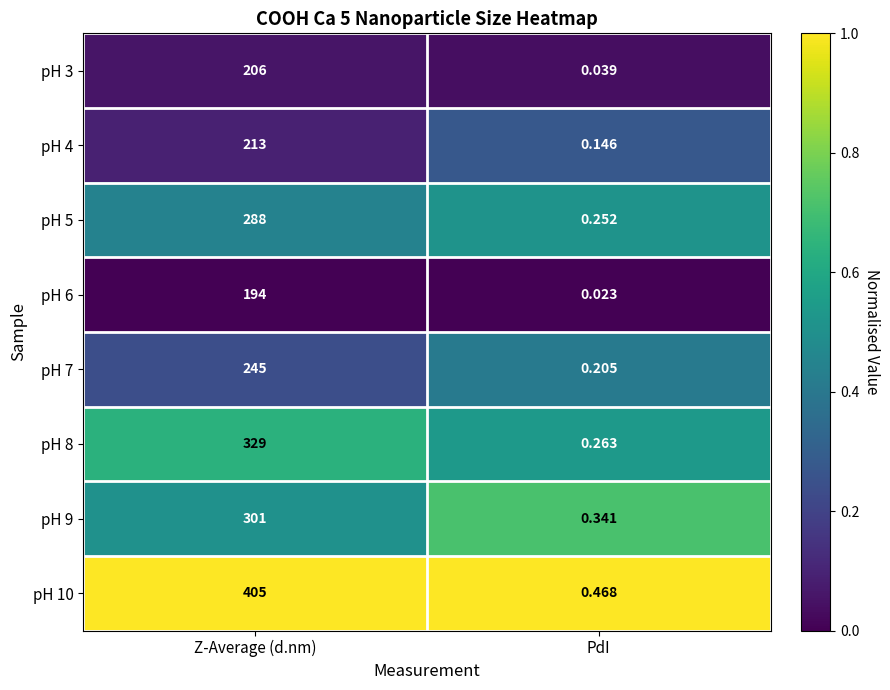

List the labels in order of pH 10 value, smallest first.

PdI, Z-Average (d.nm)